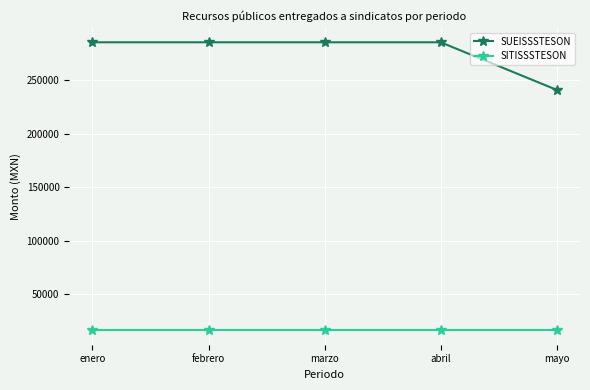

Does the chart display data point markers on the line(s)?

Yes